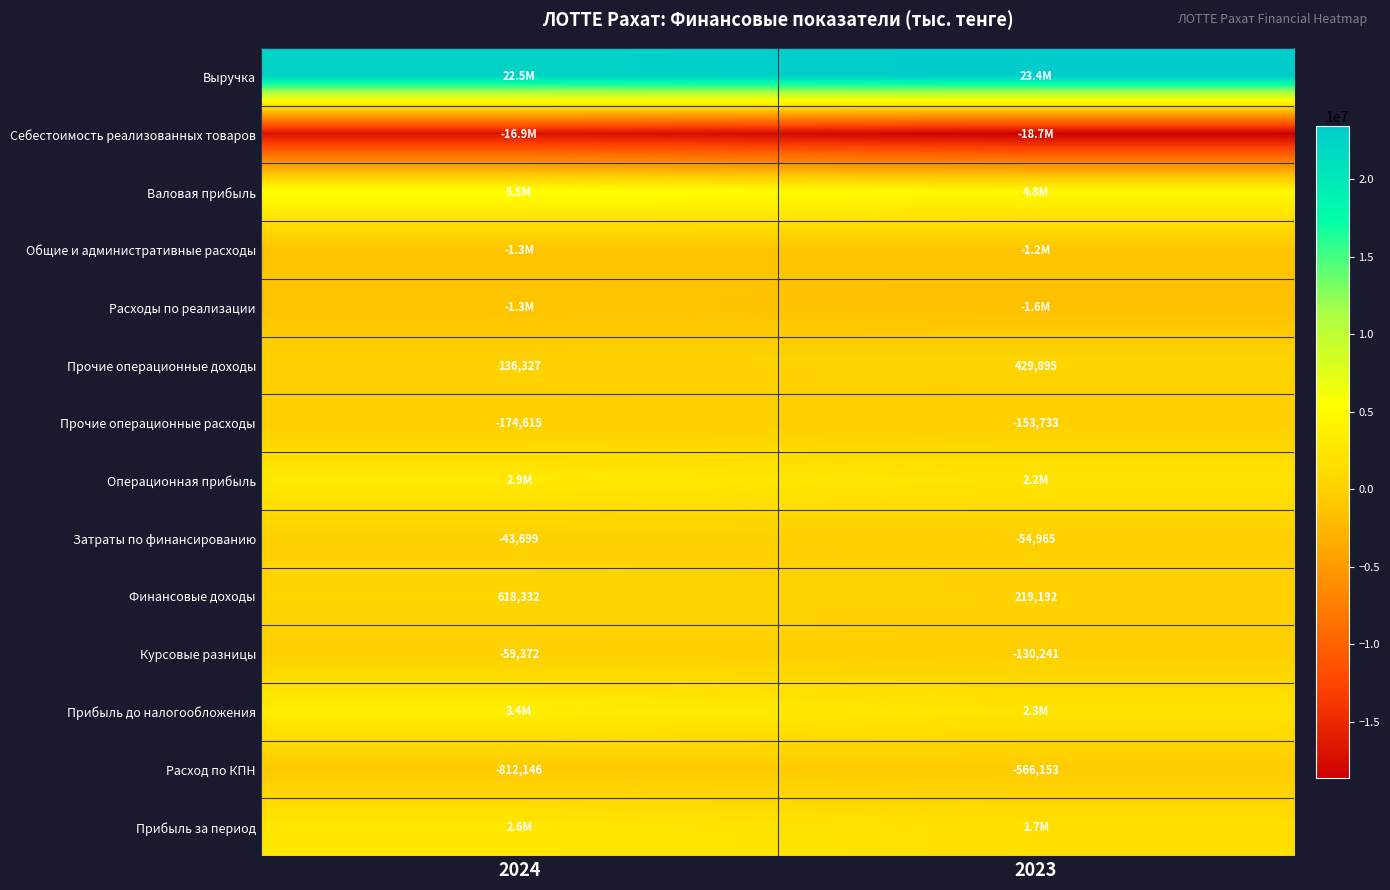

What is the difference between the Затраты по финансированию values at 2023 and 2024?

11266